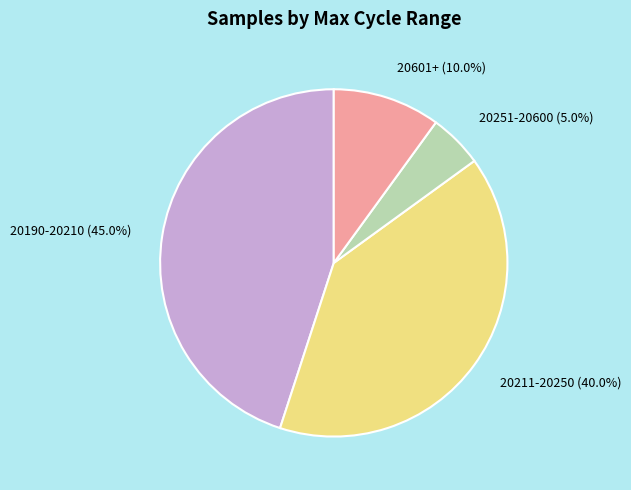

Which has a higher value, 20601+ (10.0%) or 20211-20250 (40.0%)?

20211-20250 (40.0%)